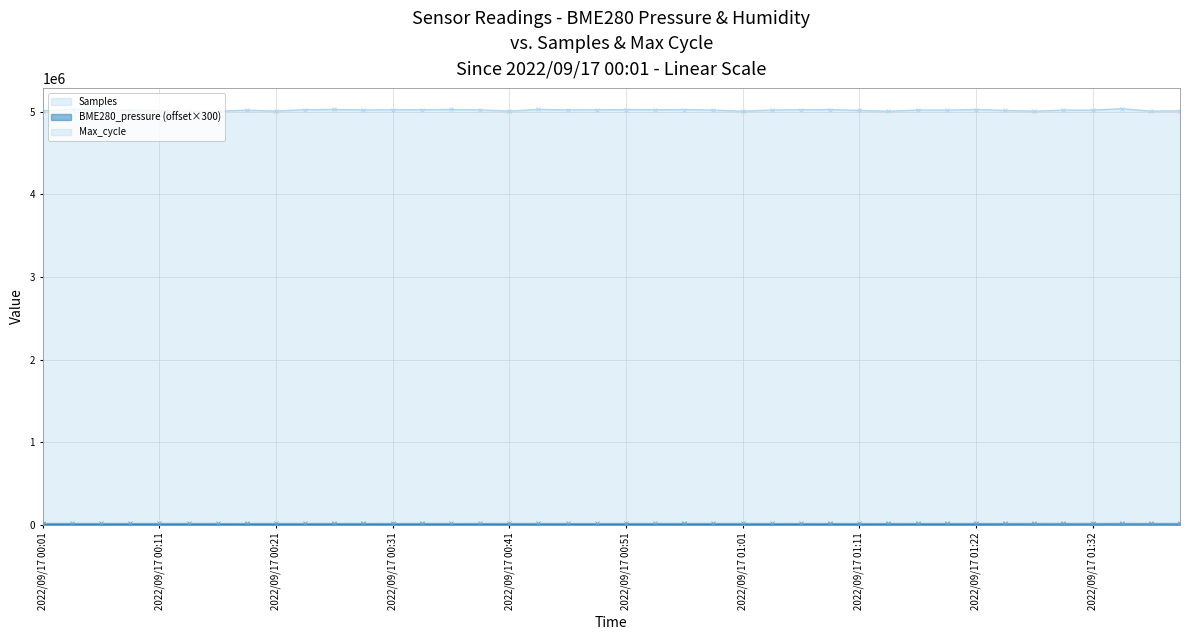

In BME280_pressure, how many points are higher than both neighbors (excluding endpoints)?

7